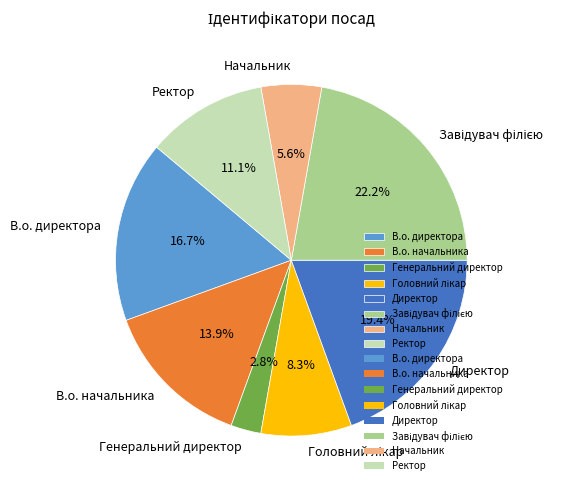

Which has a higher value, Начальник or Генеральний директор?

Начальник